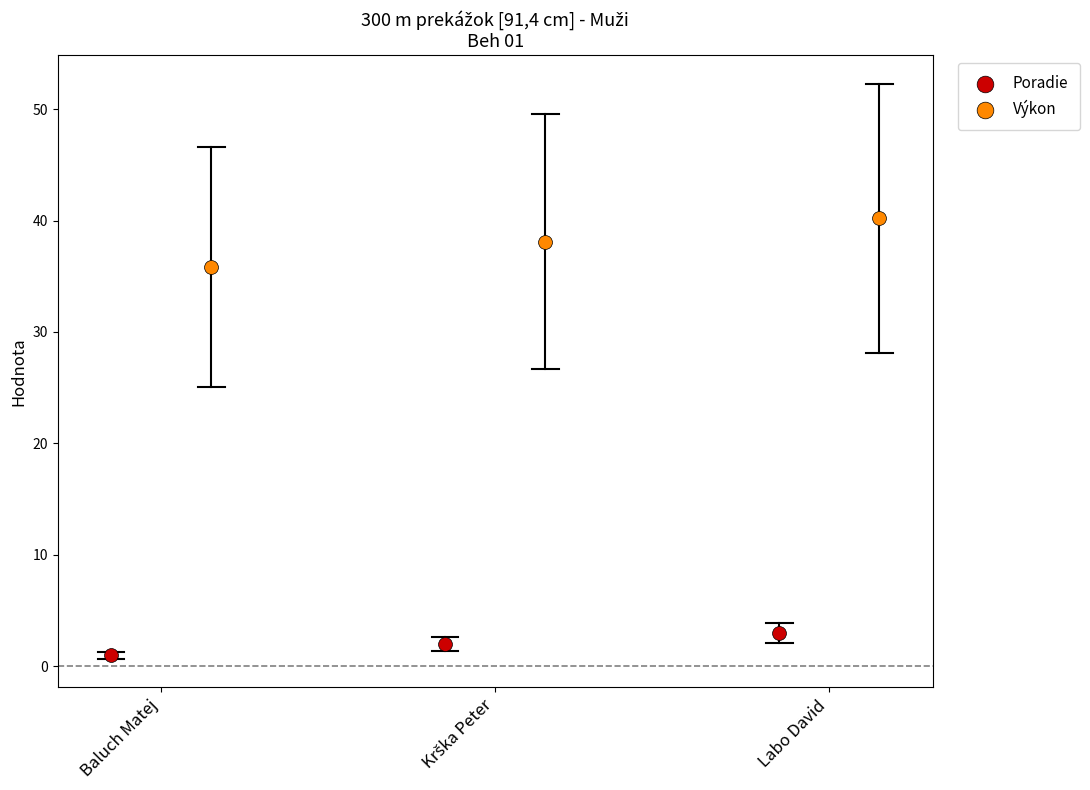

Which series has the widest spread of Y values?

Výkon